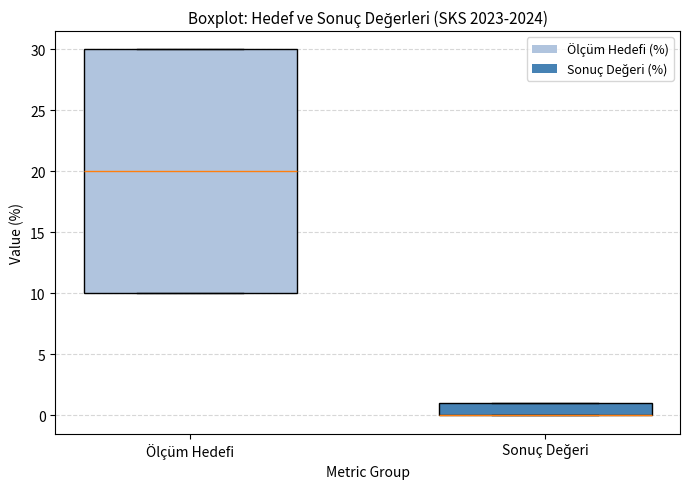

Reading left to right, read every box against the y-axis: the position of its median line, the range the box covers, and the ends of its whiskers. The values are not printed on the chart, so give them approximately, as read against the axis.

Ölçüm Hedefi: median 20, box 10 to 30, whiskers 10 to 30
Sonuç Değeri: median 0 (drawn on the box's lower edge), box 0 to 1, whiskers 0 to 1